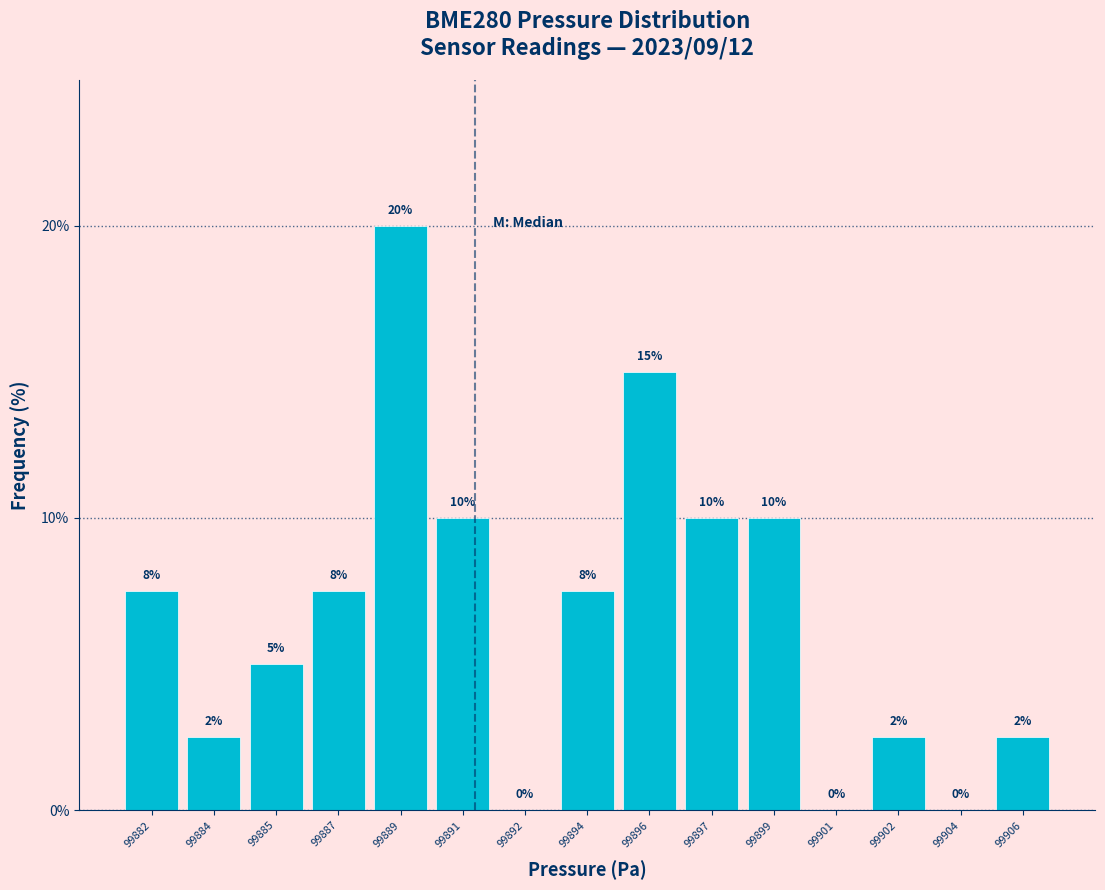

True or false: the data shows 4.6 at 99882.

False